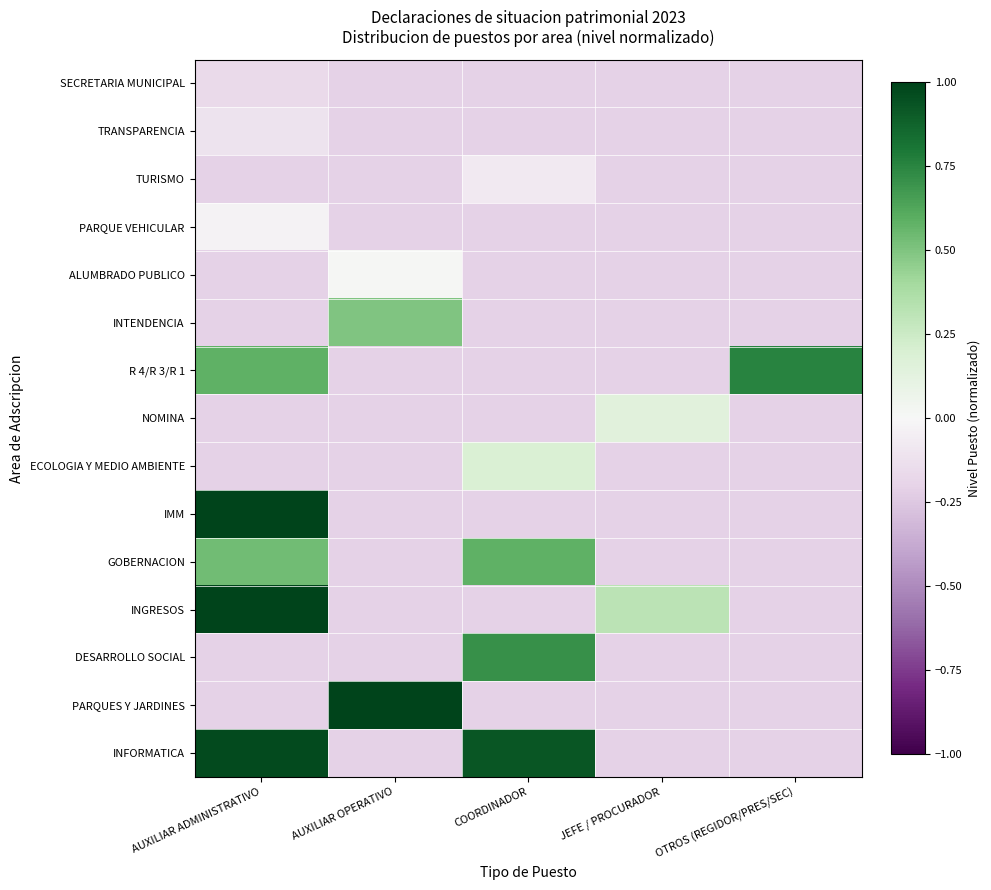

What is the difference between the highest and lowest values at JEFE / PROCURADOR?

0.5